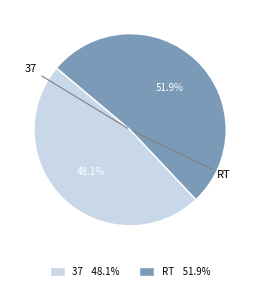

Which category has the biggest portion of the pie?

RT